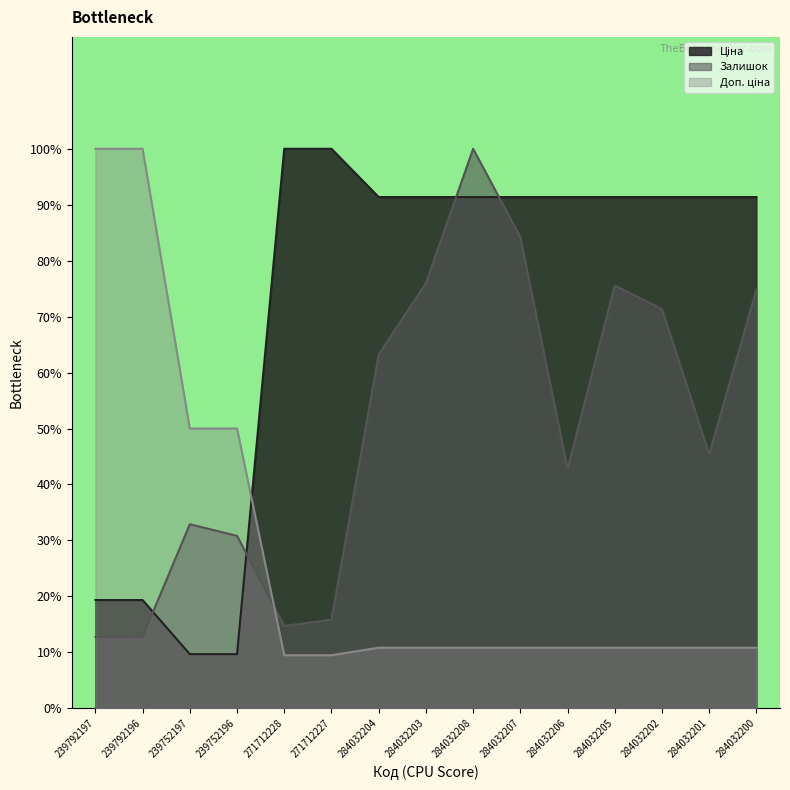

Which series has the largest range (max minus min)?

Доп. ціна